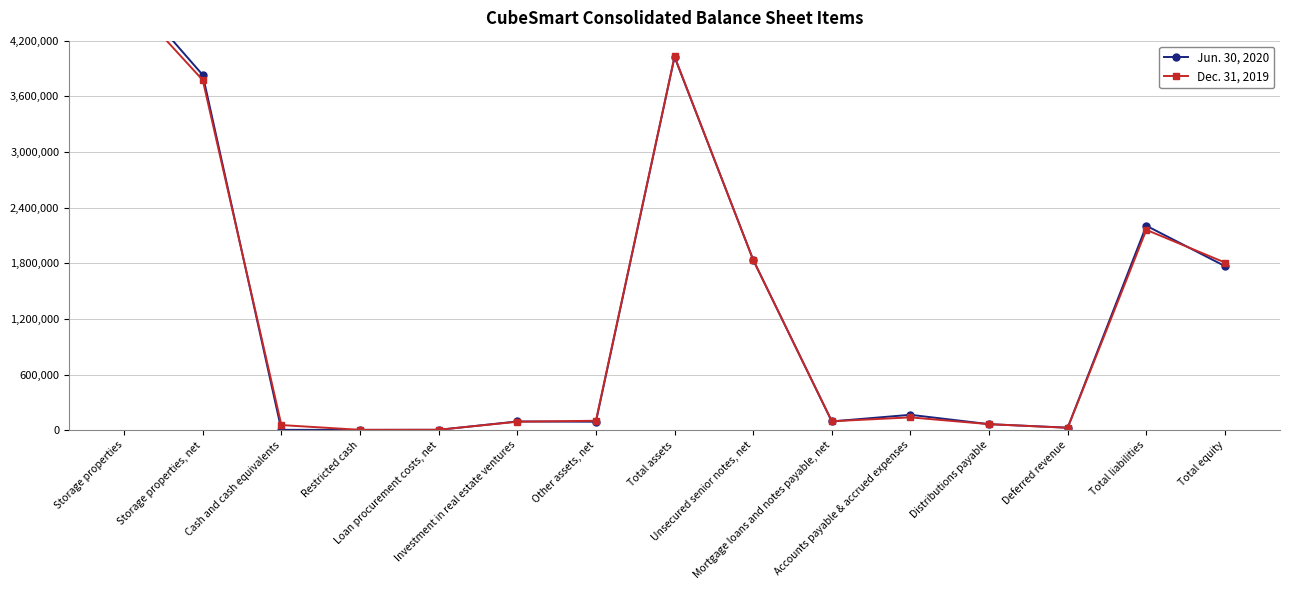

What is the difference between the Dec. 31, 2019 values at Deferred revenue and Mortgage loans and notes payable, net?

70727